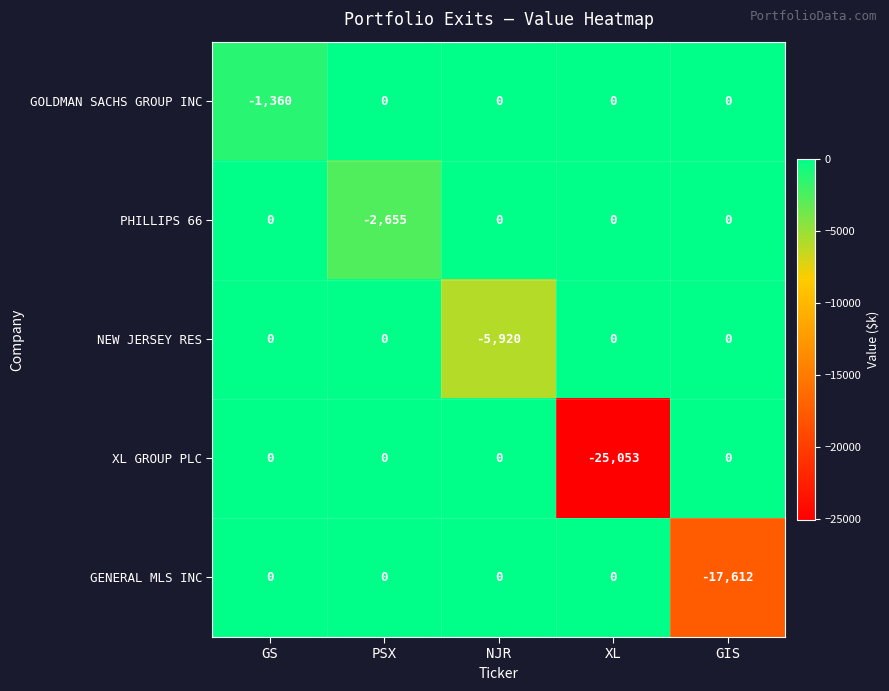

Read the GENERAL MLS INC value at GIS, to the nearest 100.

-17600